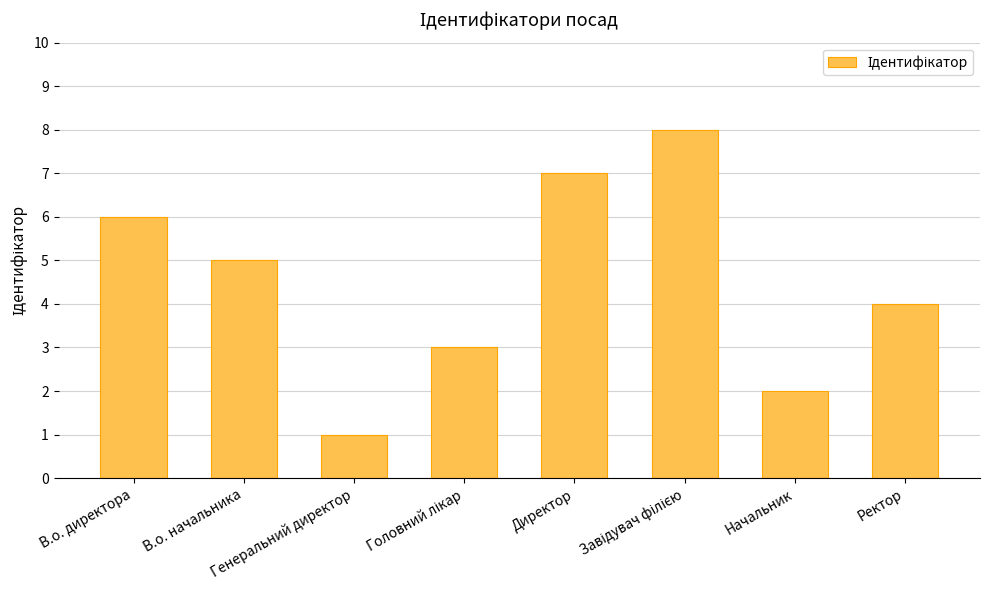

What is the difference between the second highest and minimum values?

6